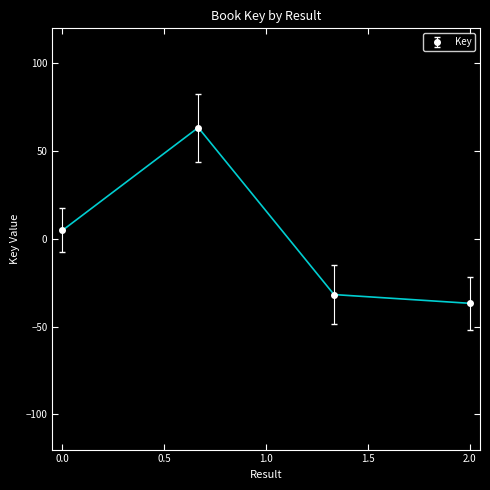

What is the difference between the maximum and minimum values?

100.1